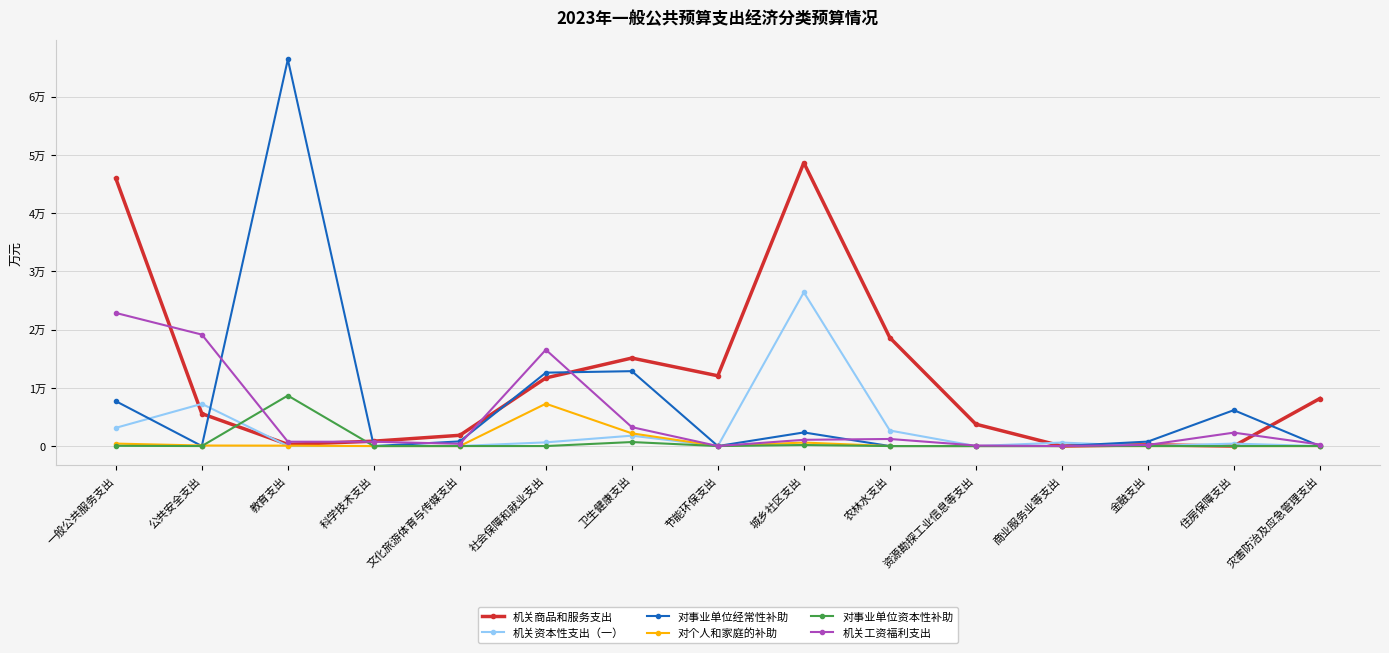

List the series in order of their peak value, lowest first.

对个人和家庭的补助, 对事业单位资本性补助, 机关工资福利支出, 机关资本性支出（一）, 机关商品和服务支出, 对事业单位经常性补助